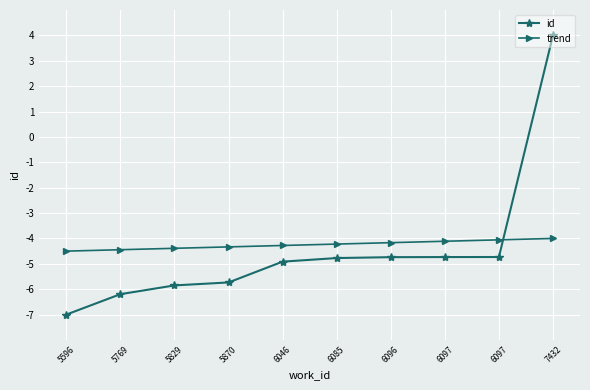

Rank the series by their maximum value, from lowest to highest.

trend, id